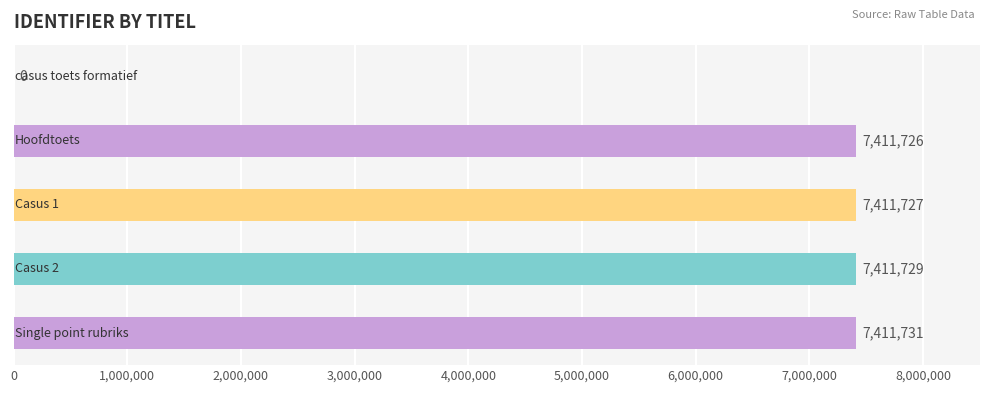

Are the bars horizontal?

Yes